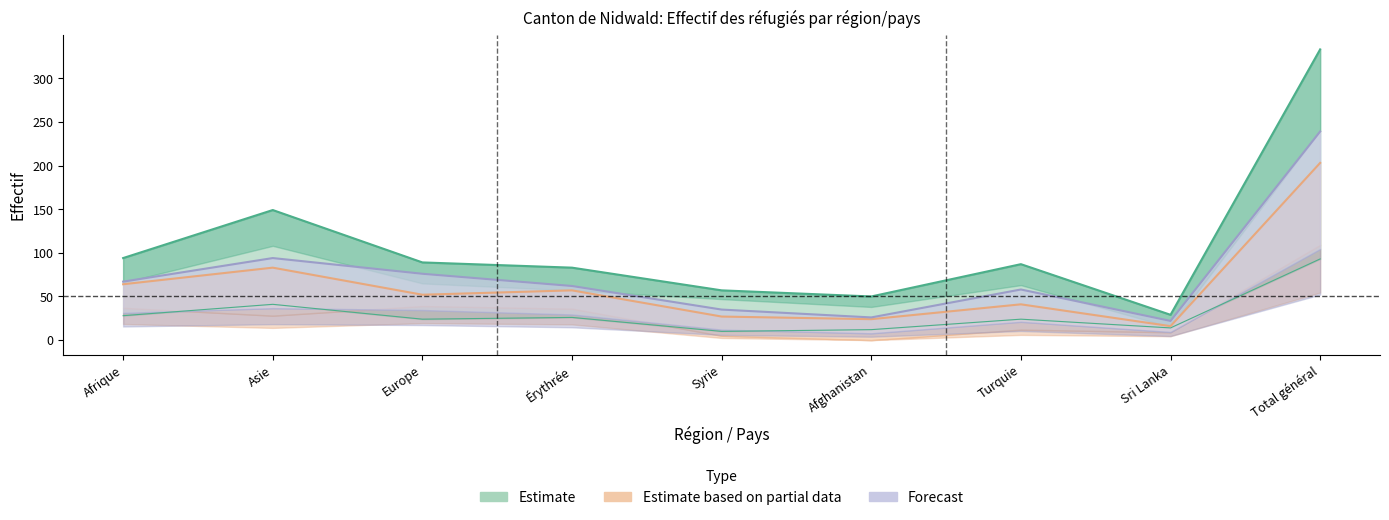

At which label does avec activité reach its peak?

Total général